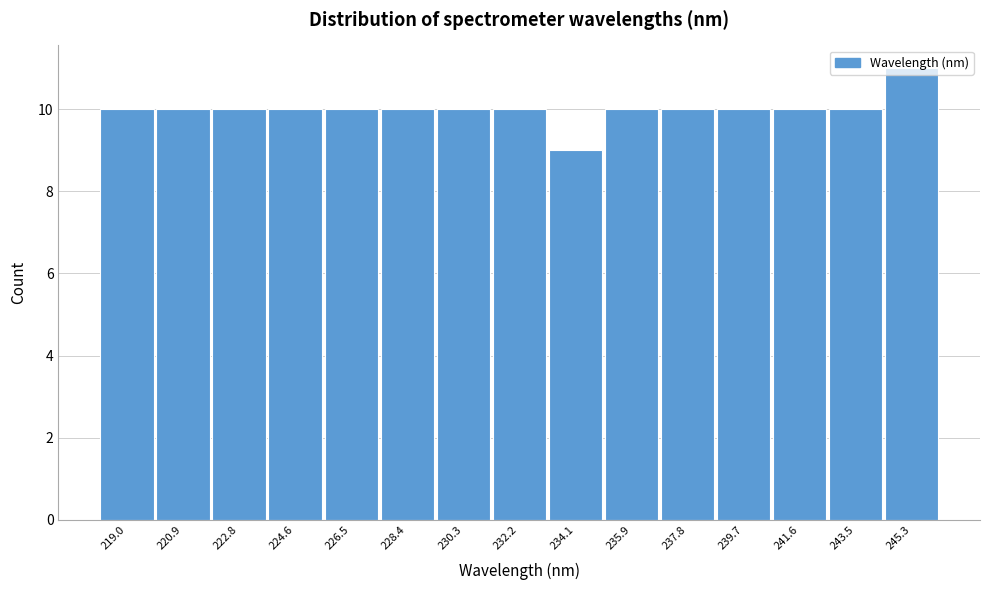

Reading left to right, list every bar in this chart as the range it spans on the x-axis followed by its height. Neither the bar edges nor the heights are printed on the chart, so give them approximately, as read against the axes.

218.0 to 220.0: 10
220.0 to 221.8: 10
221.8 to 223.8: 10
223.8 to 225.6: 10
225.6 to 227.4: 10
227.4 to 229.4: 10
229.4 to 231.2: 10
231.2 to 233.2: 10
233.2 to 235.0: 9
235.0 to 236.8: 10
236.8 to 238.8: 10
238.8 to 240.6: 10
240.6 to 242.6: 10
242.6 to 244.4: 10
244.4 to 246.2: 11